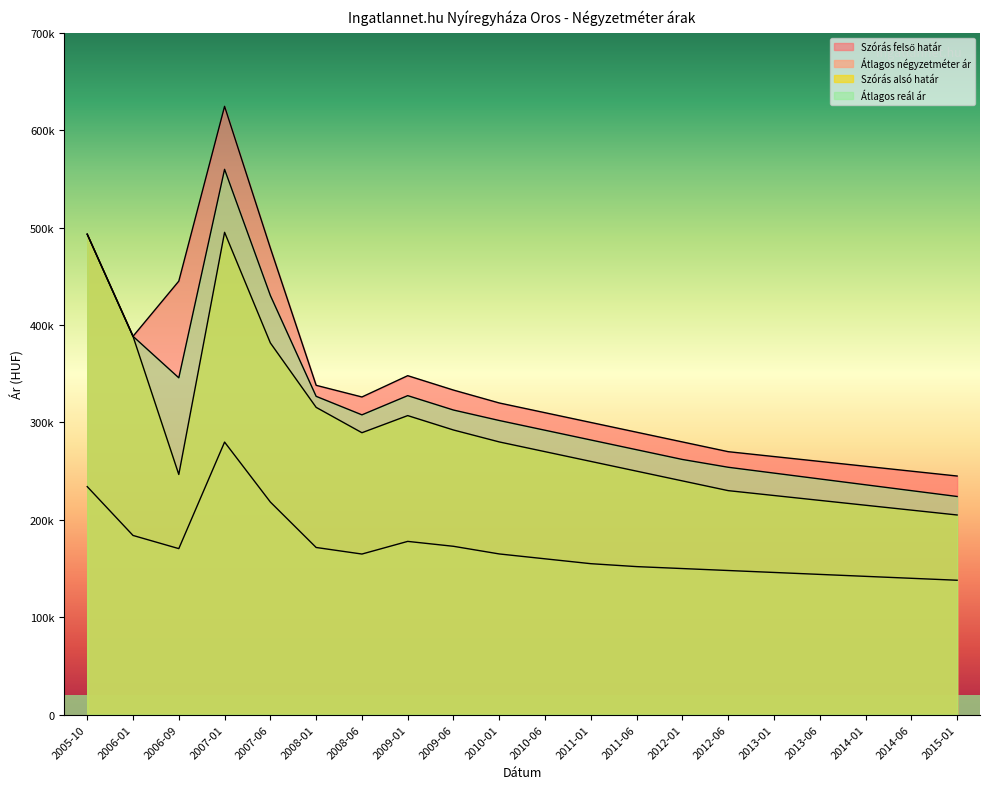

At which category is the sum across all series the highest?

2007-01